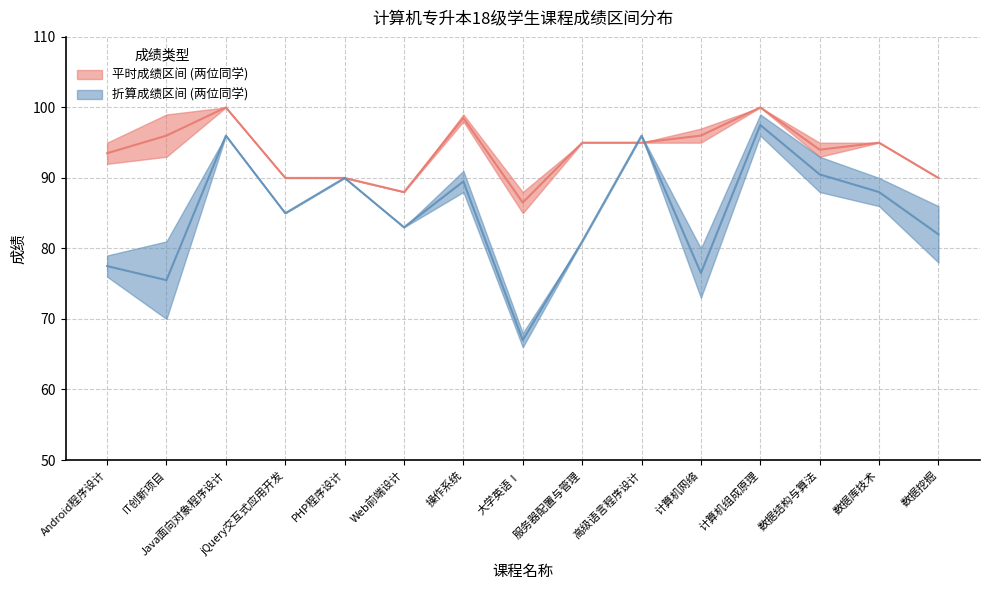

Where is 折算成绩_upper nearest to the value 83?

Web前端设计